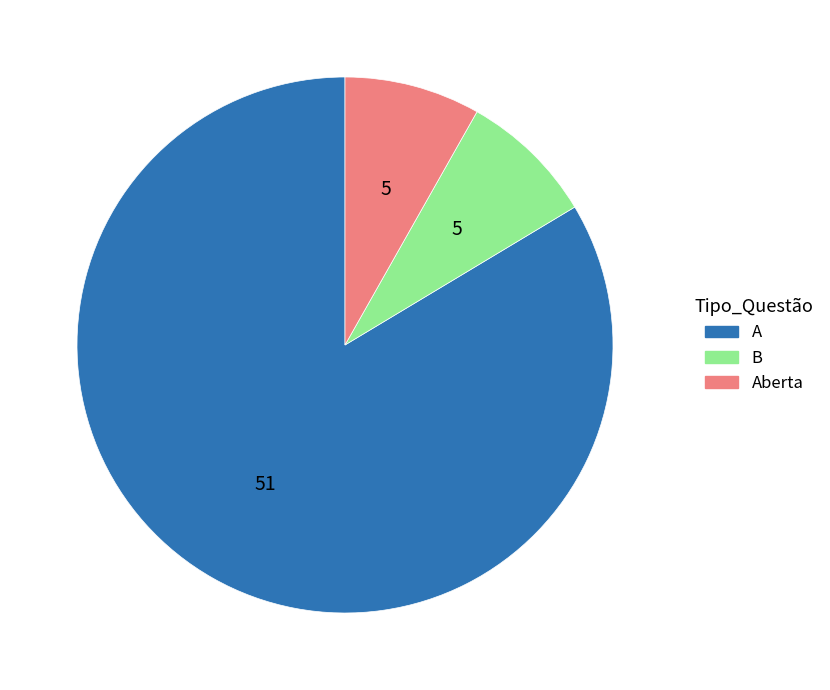

Count the number of slices in the pie.

3